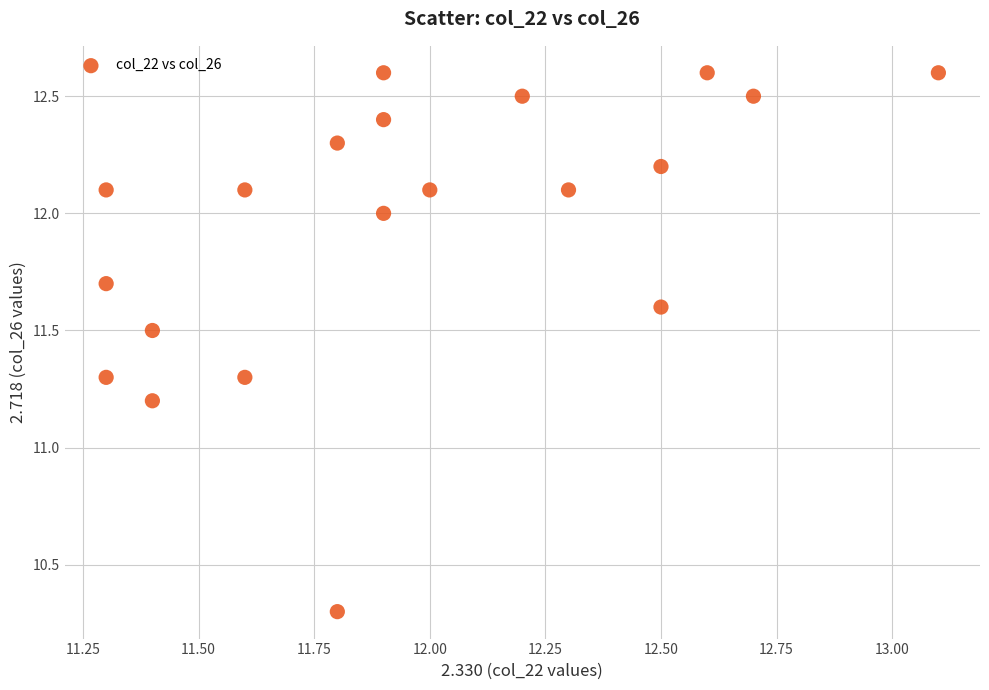

What Y value in the scatter plot is closest to 11?

11.2